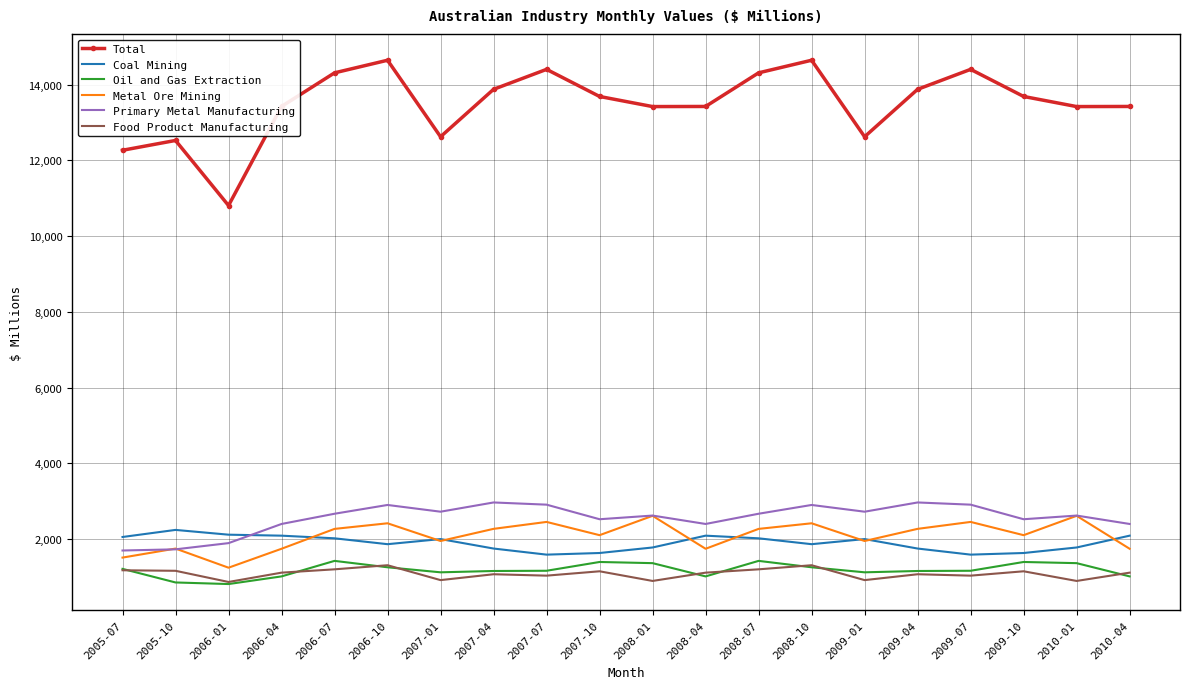

Which series has the largest total across all categories?

Total